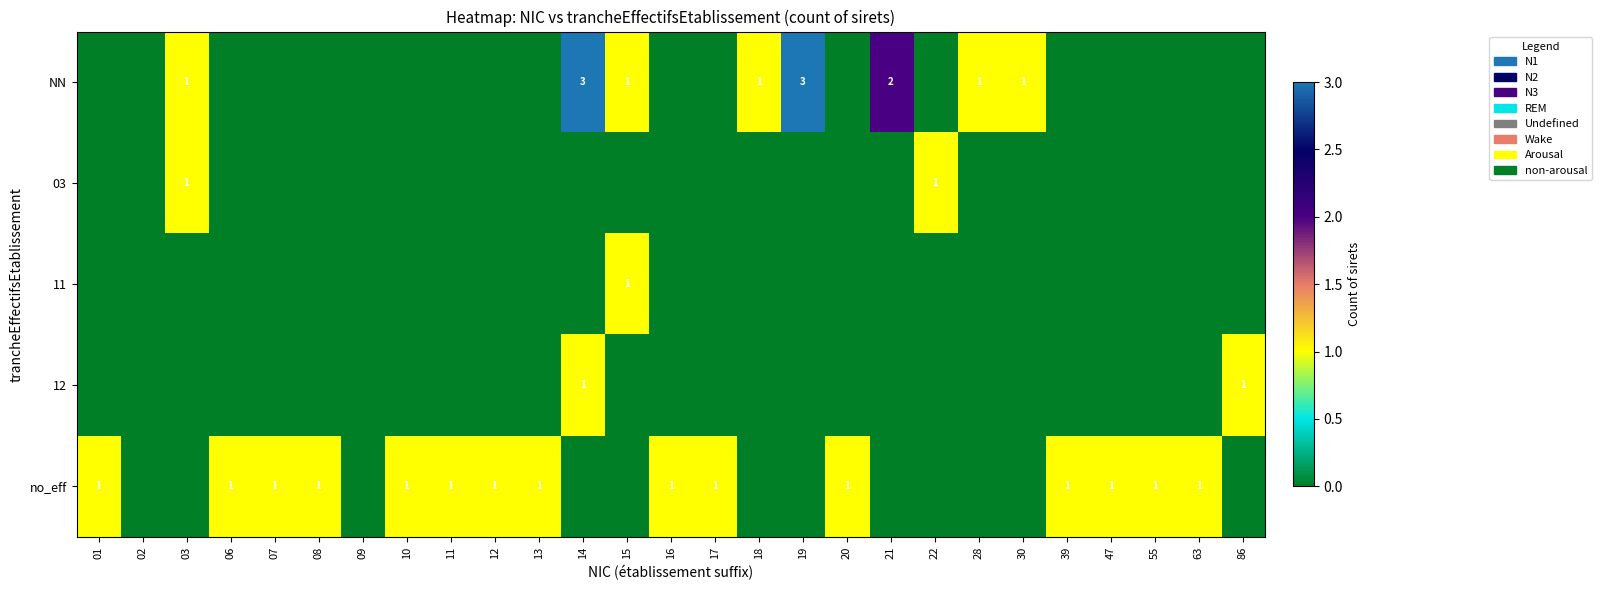

The NN series shows 1 at 03. True or false?

True